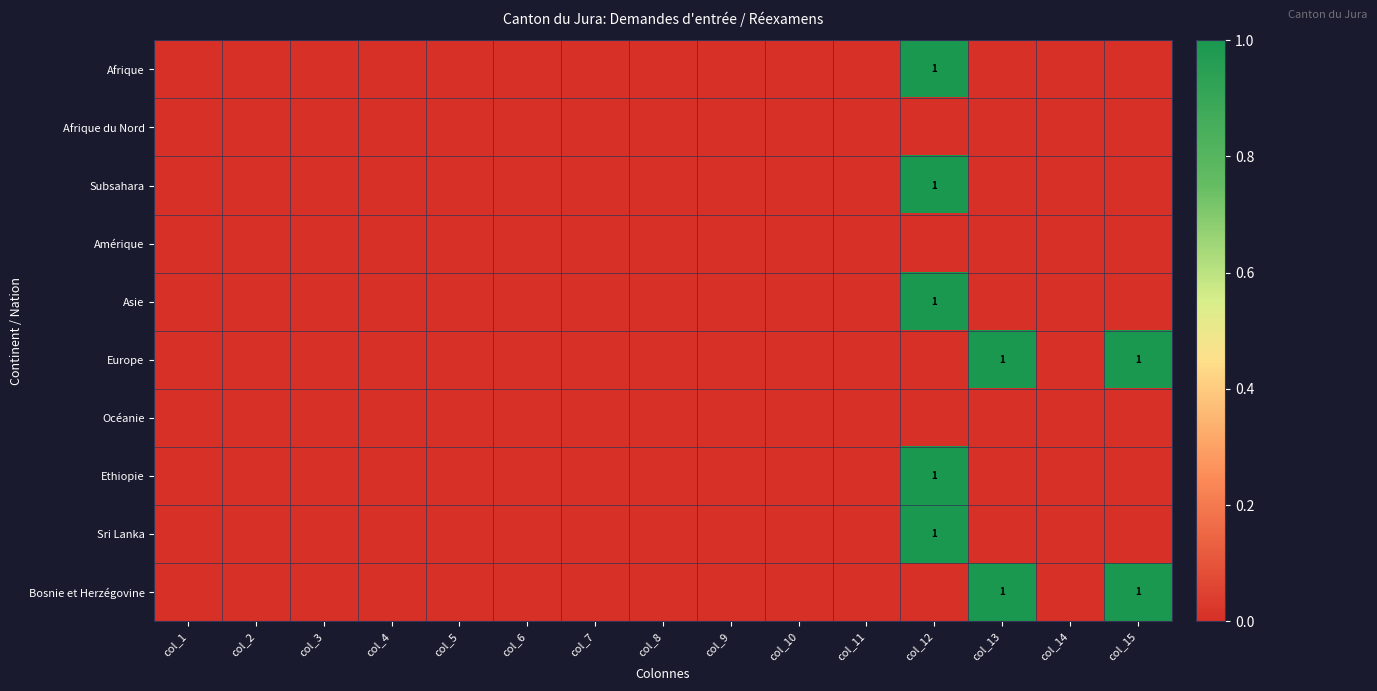

At col_10, list the series in order from largest to smallest.

Afrique, Afrique du Nord, Subsahara, Amérique, Asie, Europe, Océanie, Ethiopie, Sri Lanka, Bosnie et Herzégovine